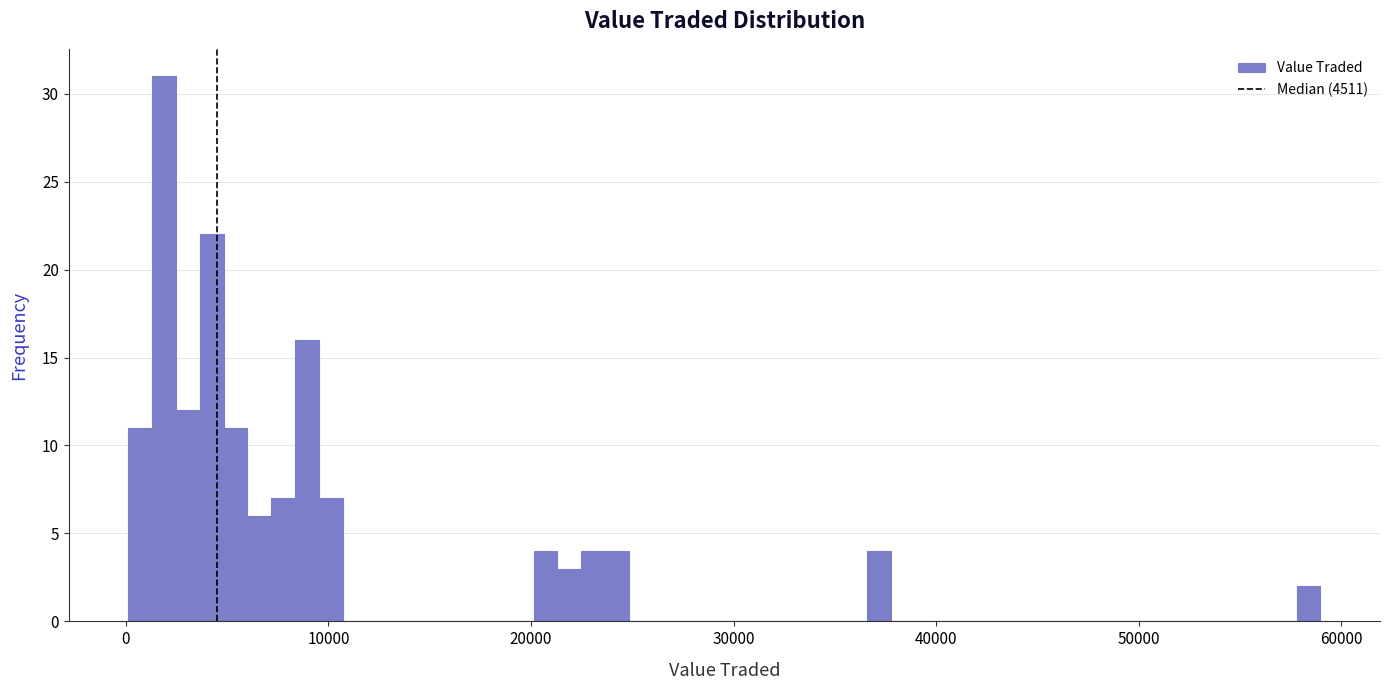

Around what value on the x-axis is the tallest bar? Give the approximate position of its centre, as read against the axis.

2000